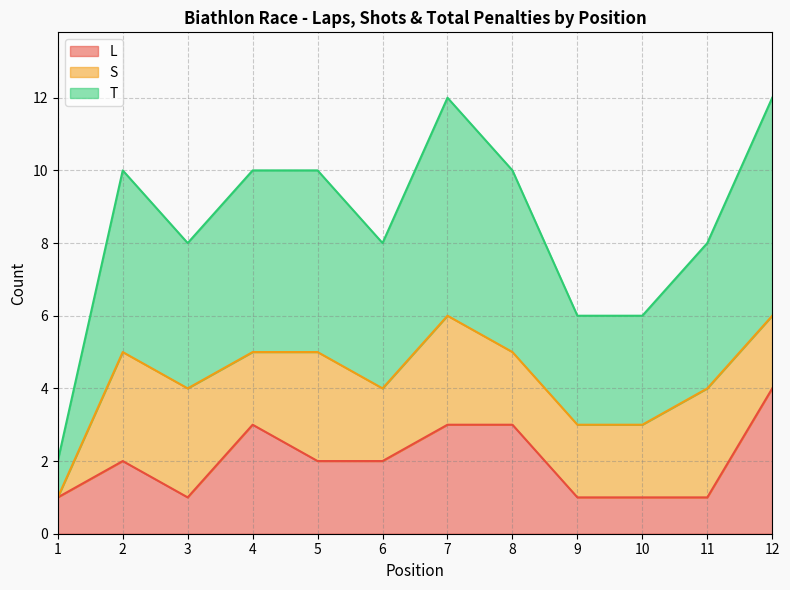

The value of L at 1 is 0. True or false?

False